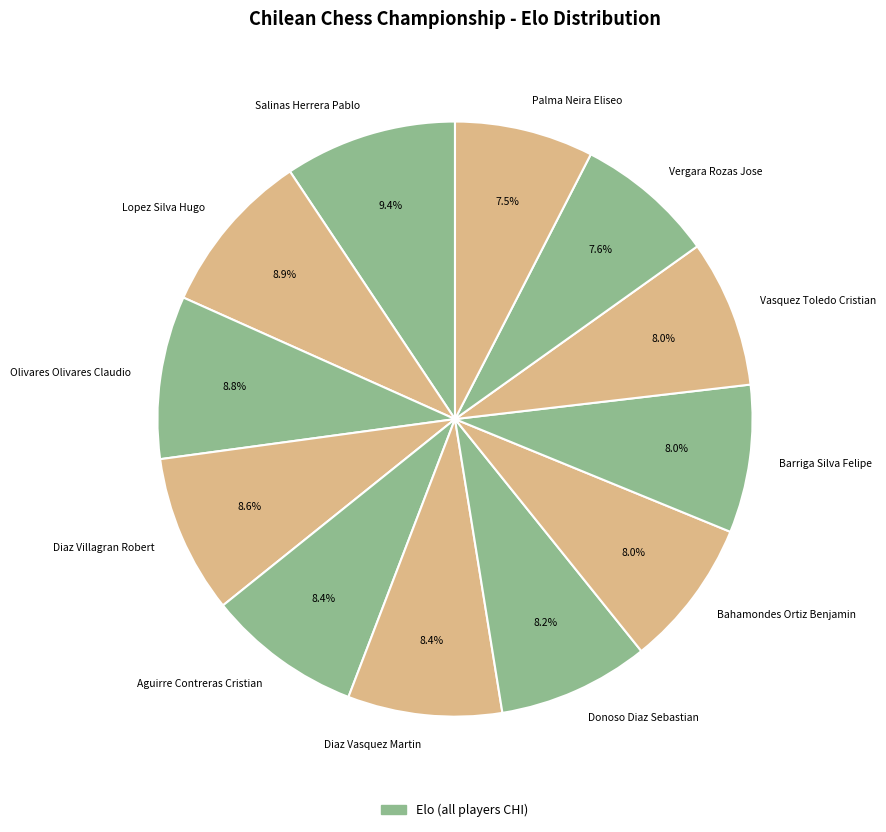

How much of the chart is everything except Aguirre Contreras Cristian?

91.6%